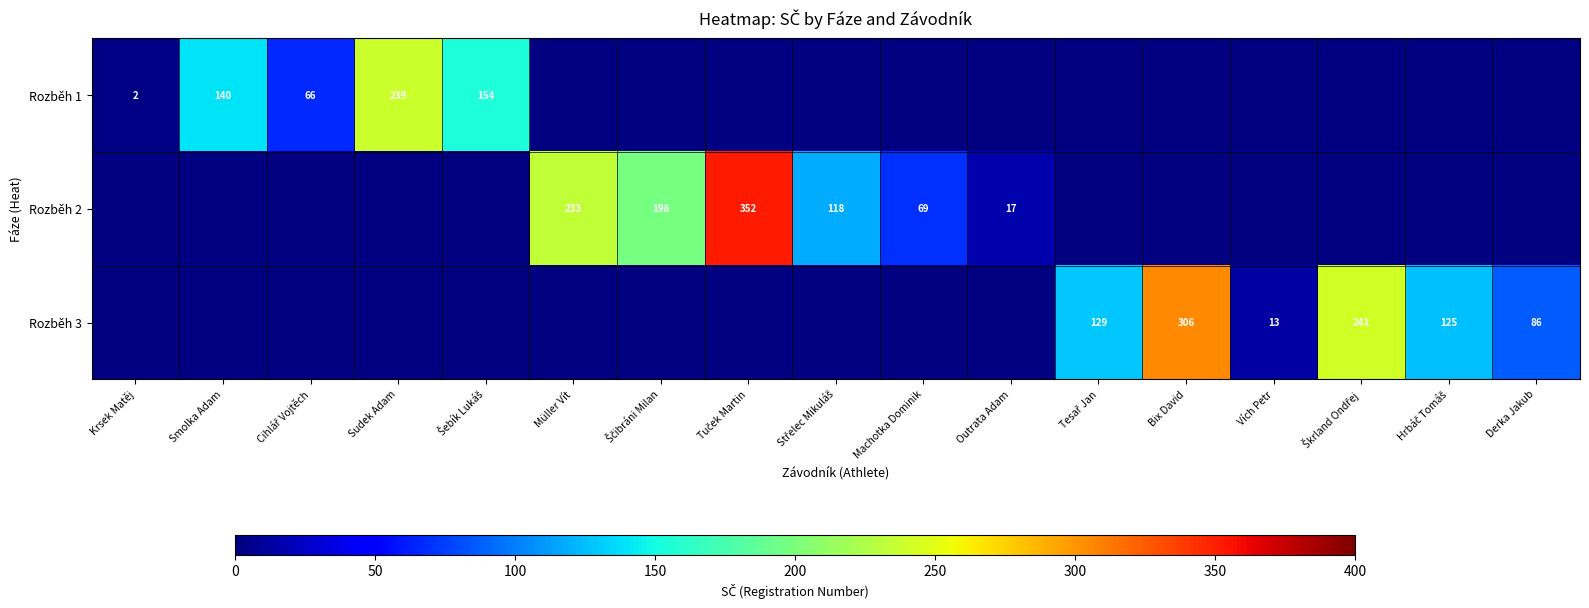

How many data points does each series have?

17